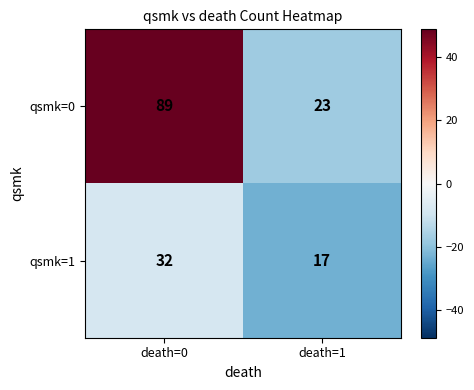

At which category is the sum across all series the highest?

death=0